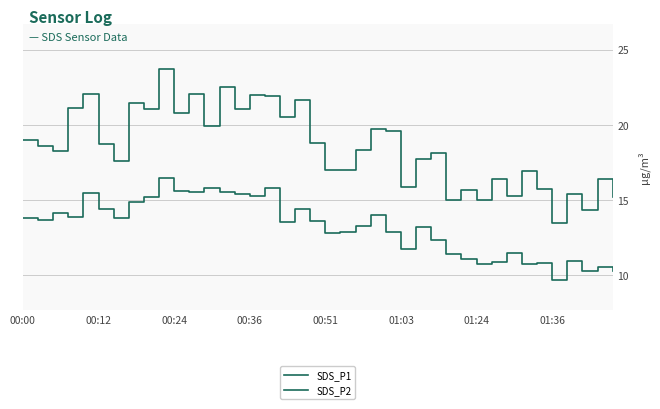

Reading left to right, extract all data points from this chart.

SDS_P1: 19.0	18.6	18.2	21.1	22.1	18.8	17.6	21.4	21.1	23.7	20.8	22.1	19.9	22.5	21.1	22.0	21.9	20.6	21.7	18.8	17.0	17.0	18.4	19.7	19.6	15.9	17.8	18.1	15.0	15.7	15.0	16.4	15.2	16.9	15.8	13.5	15.4	14.3	16.4	15.2
SDS_P2: 13.8	13.7	14.2	13.9	15.5	14.4	13.8	14.8	15.2	16.4	15.6	15.6	15.8	15.5	15.4	15.3	15.8	13.5	14.4	13.6	12.8	12.9	13.3	14.0	12.9	11.8	13.2	12.4	11.4	11.1	10.7	10.9	11.5	10.7	10.8	9.7	11.0	10.3	10.6	10.3